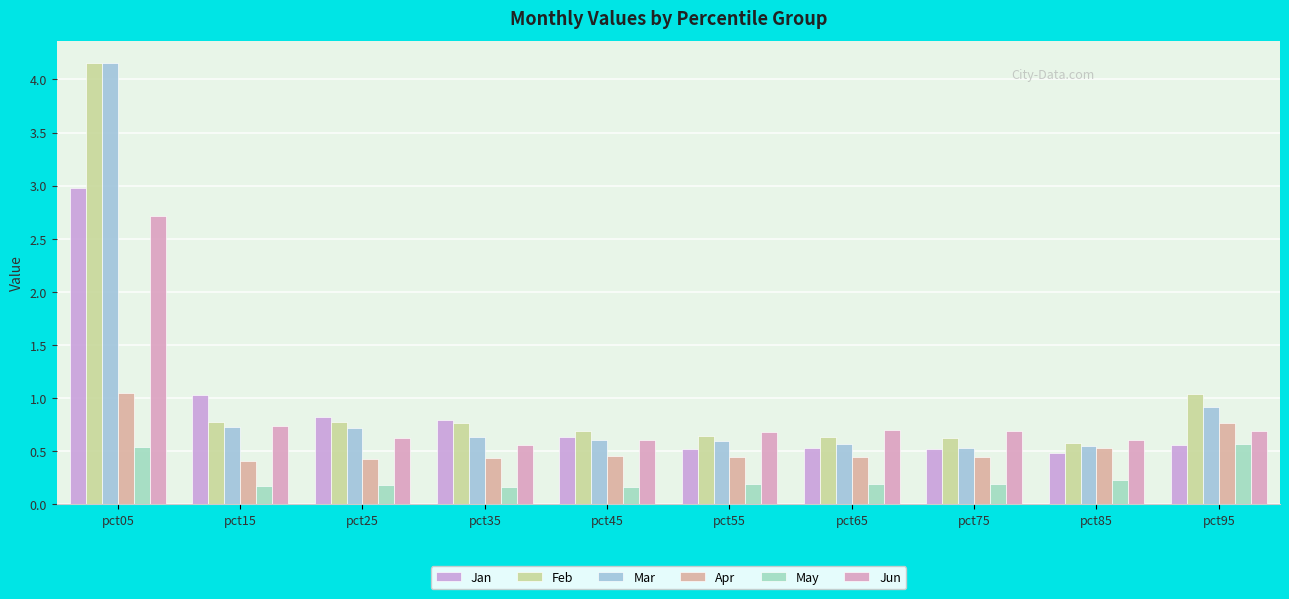

How many data points does each series have?

10